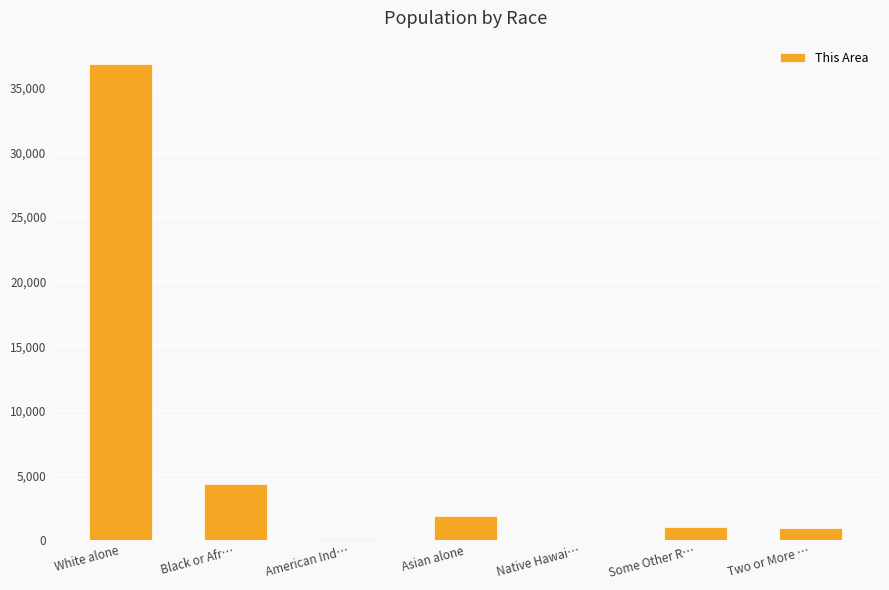

At which category does the chart reach its peak across all series?

White alone